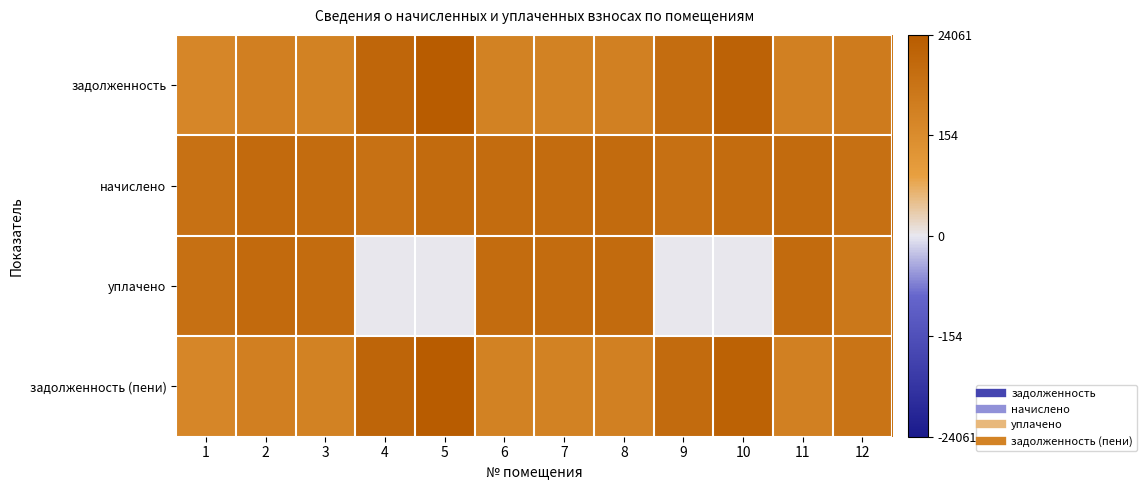

Reading right to left, what are all the values shown in this chart?

задолженность: 12=6.8	11=6.3	10=9.3	9=8.3	8=6.3	7=6.1	6=6.1	5=10.0	4=8.9	3=6.1	2=6.4	1=5.7
начислено: 12=7.9	11=8.5	10=8.3	9=7.9	8=8.5	7=8.3	6=8.3	5=8.5	4=7.9	3=8.3	2=8.6	1=7.9
уплачено: 12=7.1	11=8.5	10=0.0	9=0.0	8=8.5	7=8.3	6=8.3	5=0.0	4=0.0	3=8.3	2=8.6	1=8.0
задолженность (пени): 12=7.5	11=6.3	10=9.4	9=8.5	8=6.3	7=6.1	6=6.1	5=10.1	4=9.0	3=6.1	2=6.4	1=5.7